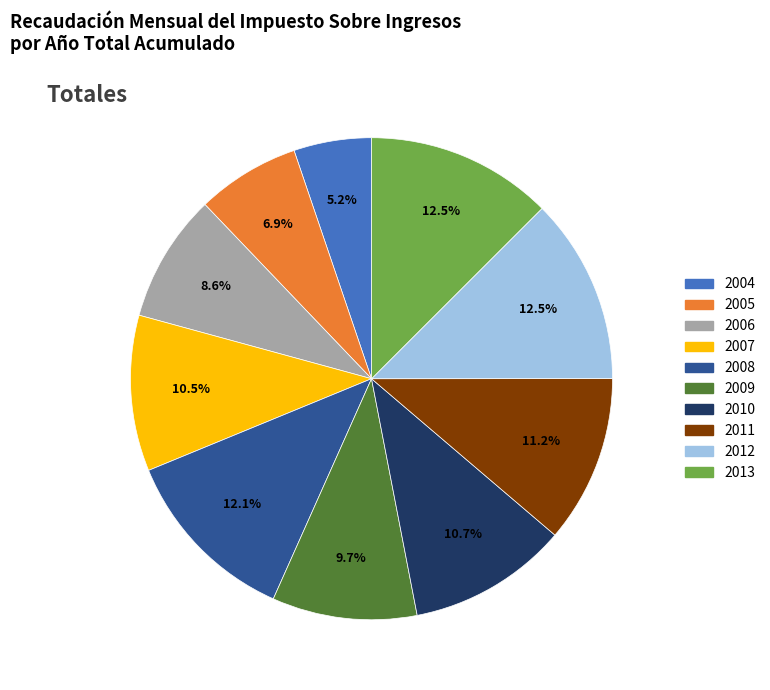

Is 2011 the majority of the pie?

No